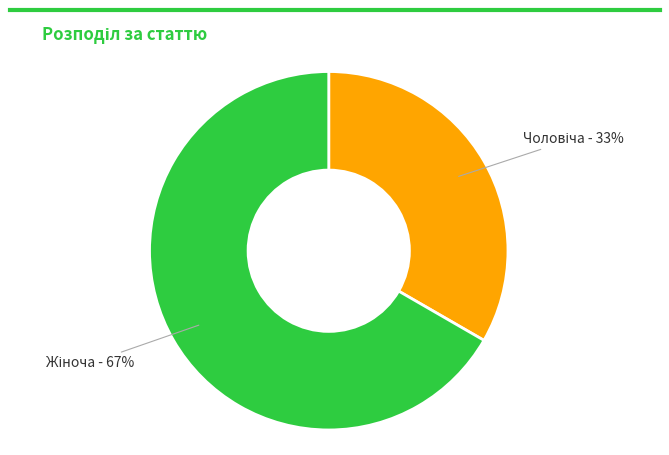

To the nearest percent, what is the average slice percentage?

50%